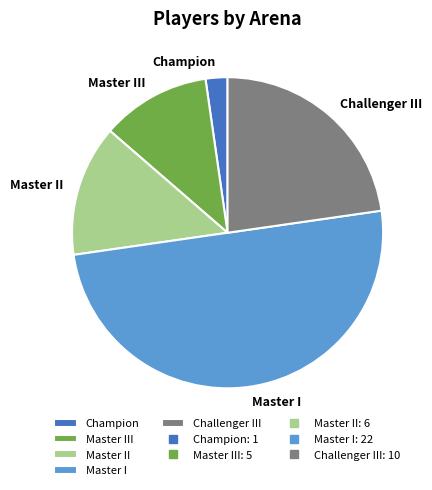

Does Champion represent more than half of the total?

No